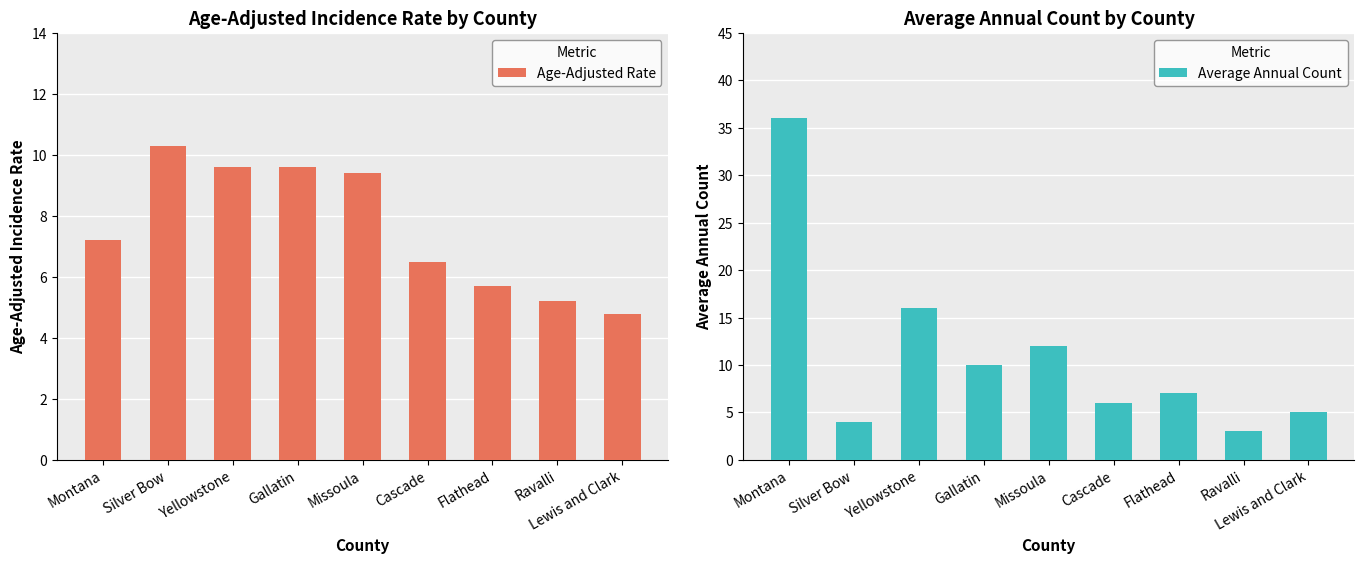

What are all the series names shown in the legend?

Age-Adjusted Rate, Average Annual Count